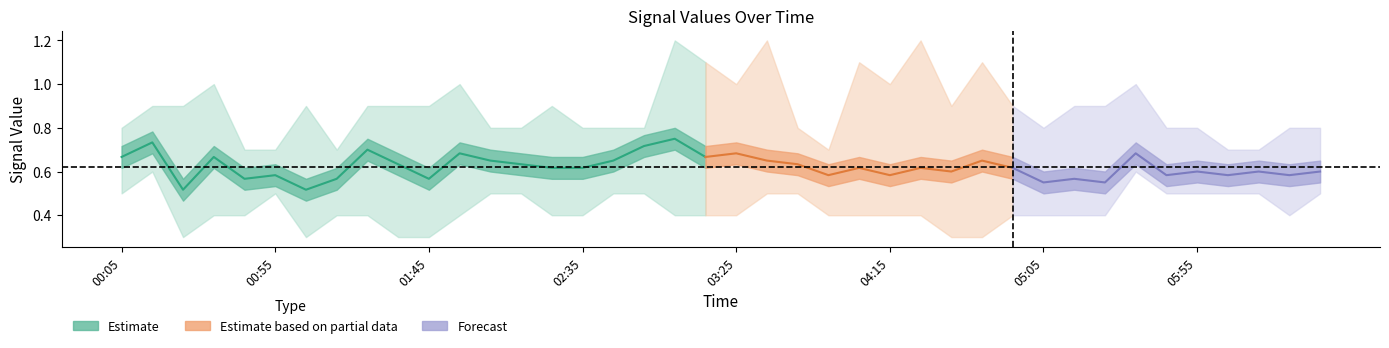

Does the chart display data point markers on the line(s)?

No